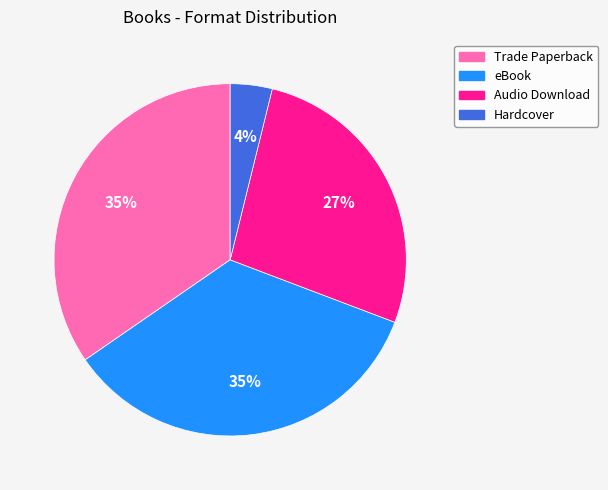

Does Trade Paperback represent more than half of the total?

No